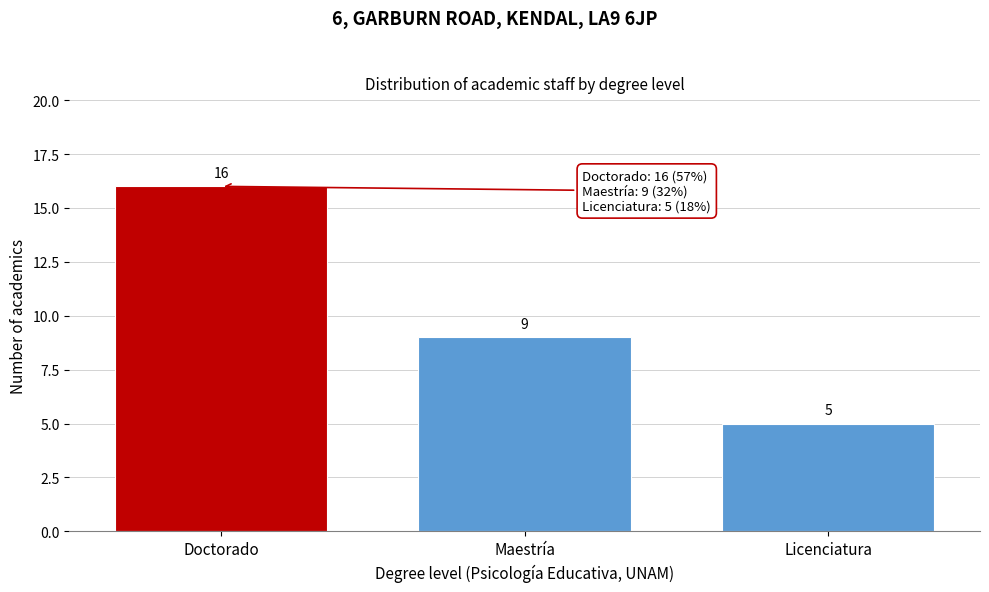

Reading right to left, list all the values displayed in this chart.

Licenciatura=5	Maestría=9	Doctorado=16